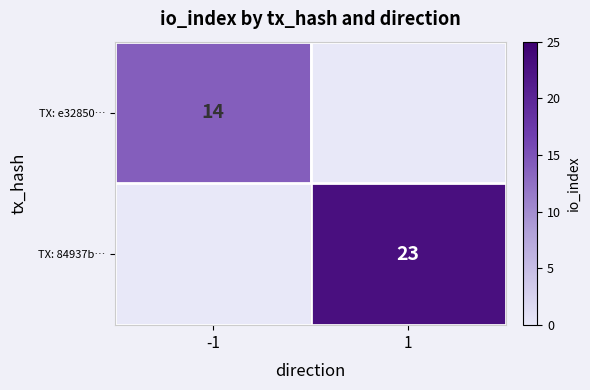

What is the spread (max minus min) of values at 1?

23